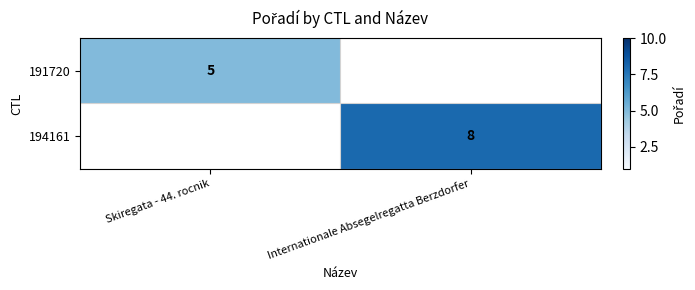

True or false: 194161 has a value of 8 at Internationale Absegelregatta Berzdorfer.

True